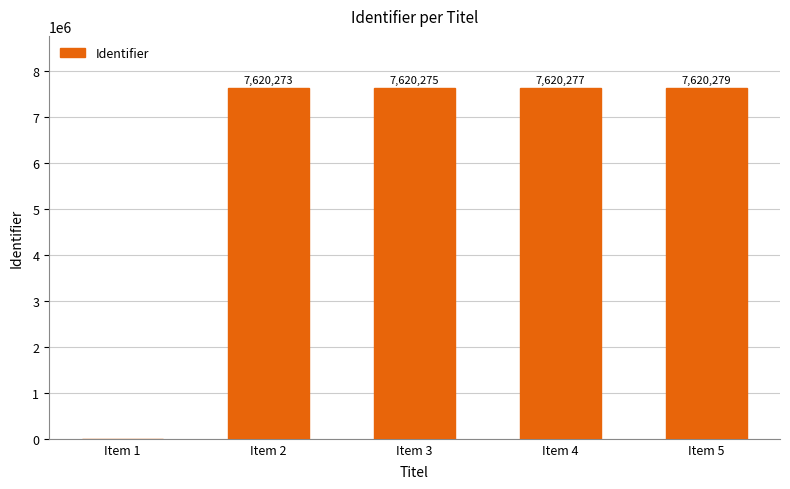

What is the sum of the values at Item 5 and Item 3?

15240554